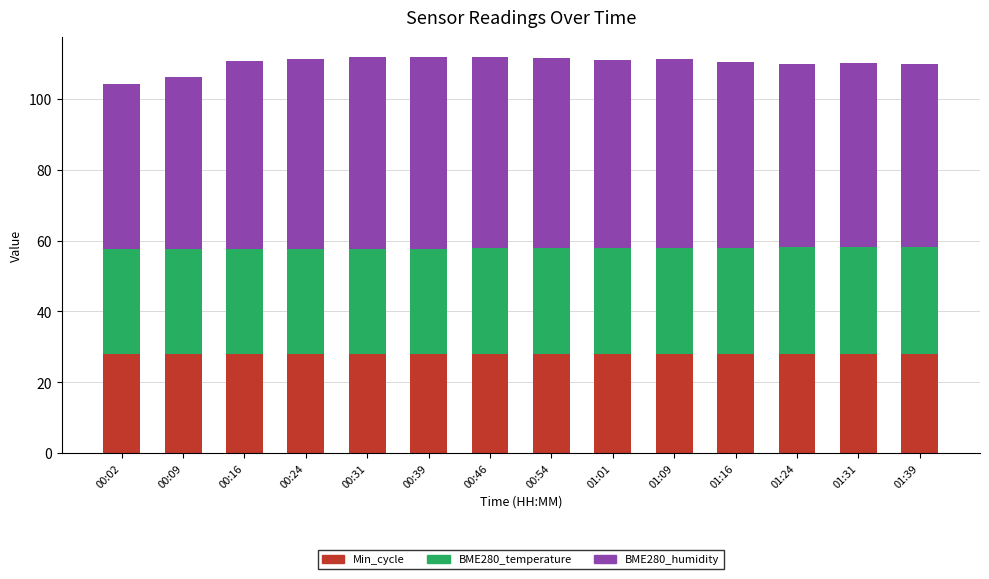

What is the highest value of the Min_cycle series?

28.0